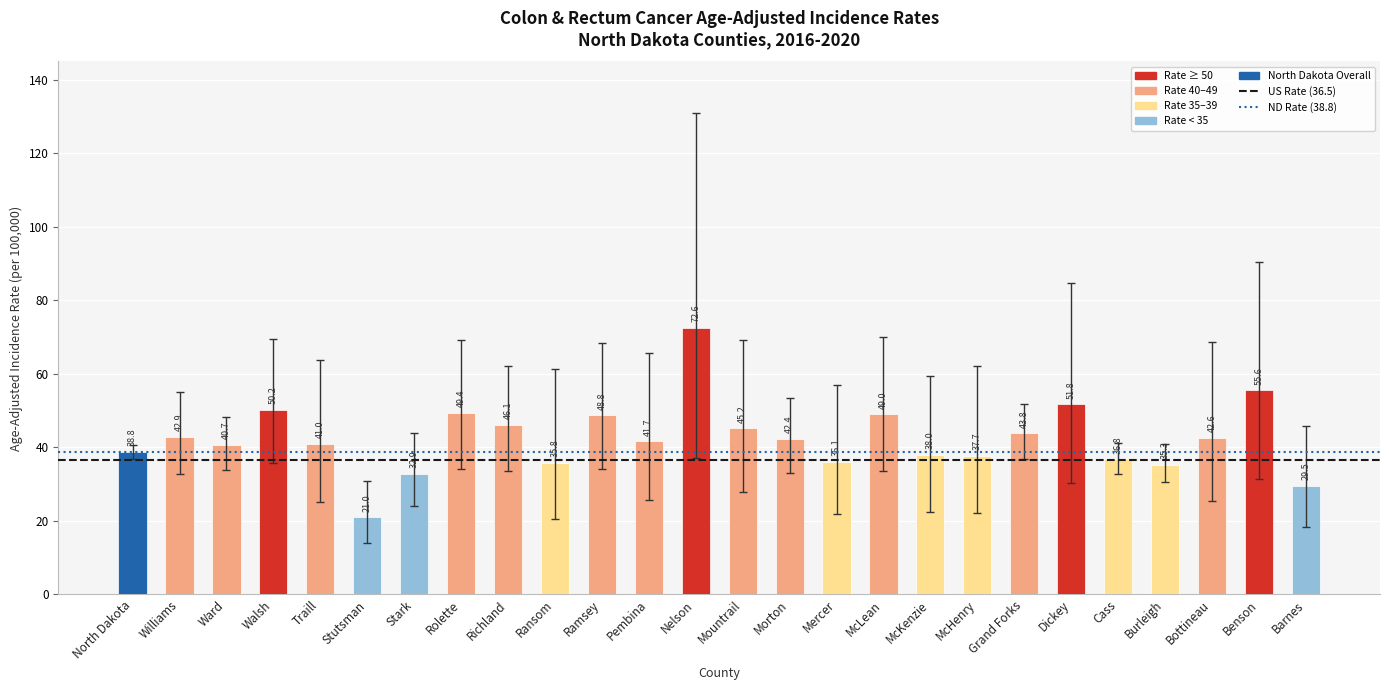

The value at North Dakota is 38.8. True or false?

True